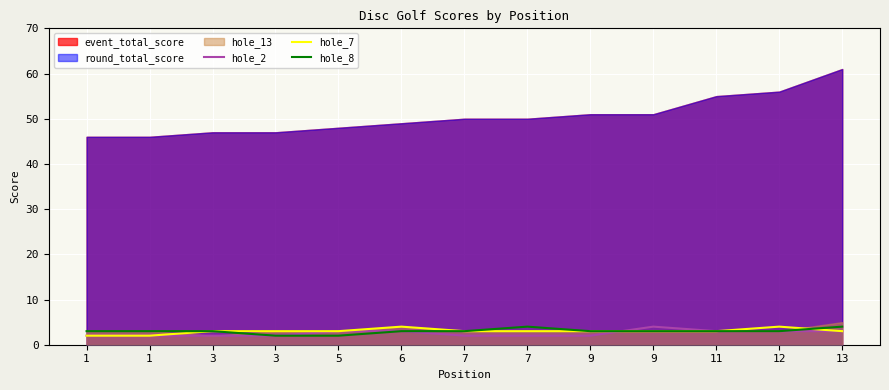

What is the highest value of the hole_7 series?

4